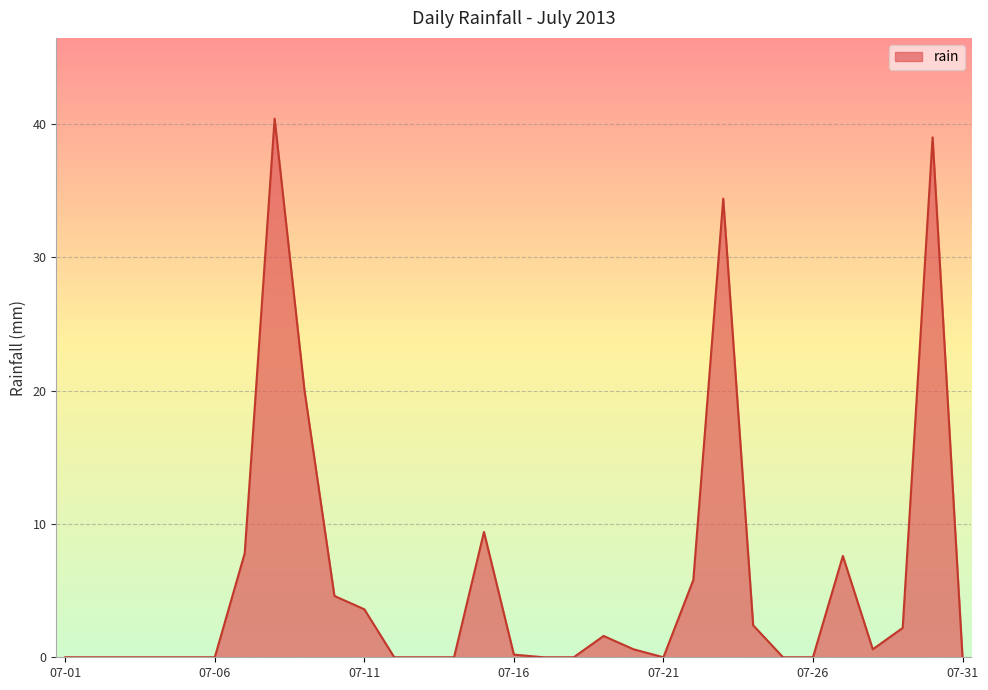

What is the difference between the maximum and minimum values?

40.4